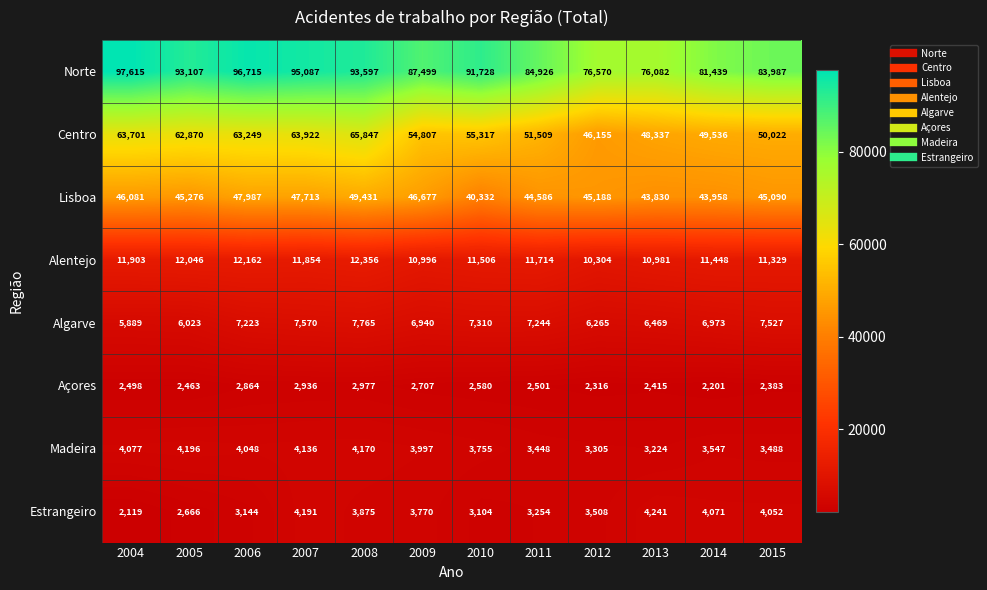

At which label does Algarve reach its peak?

2008